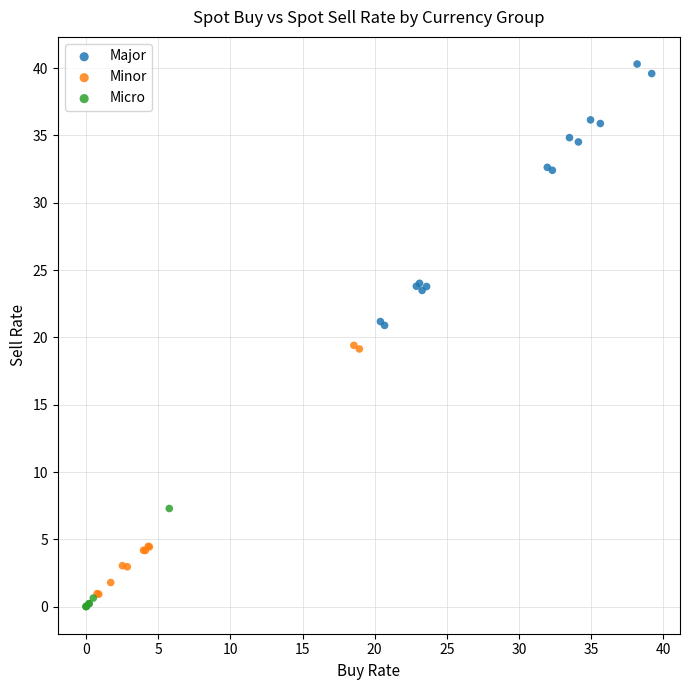

Which series reaches the maximum Y coordinate?

Major